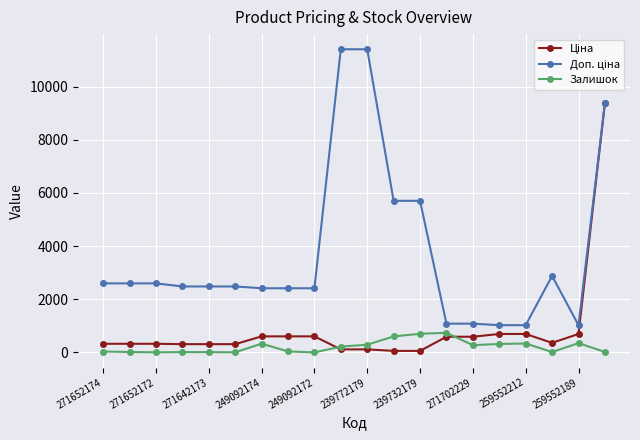

What is the value of the Залишок point at the 18th from the left?

15.0